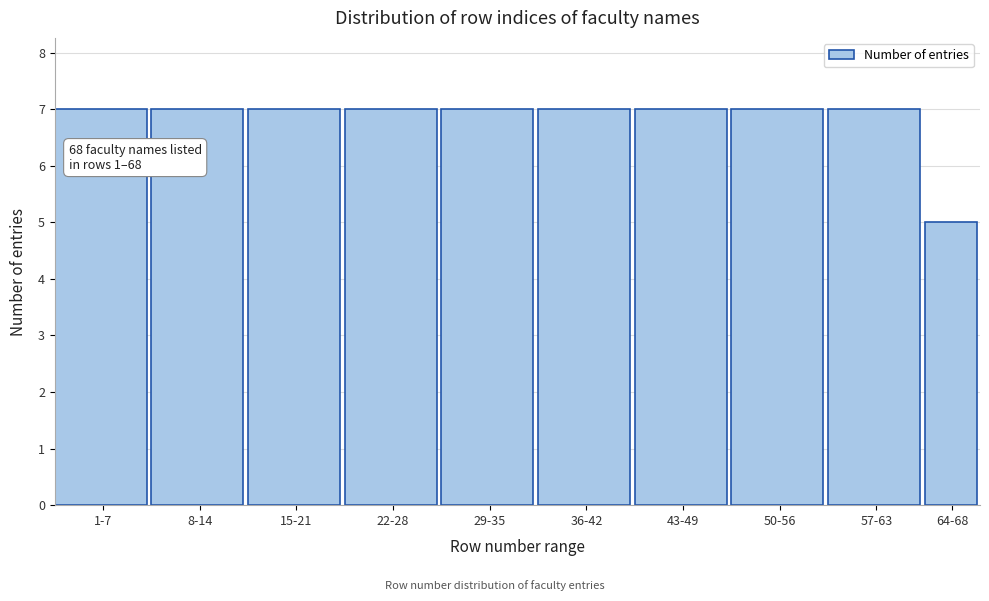

Reading right to left, extract all data points from this chart.

64-68=5	57-63=7	50-56=7	43-49=7	36-42=7	29-35=7	22-28=7	15-21=7	8-14=7	1-7=7